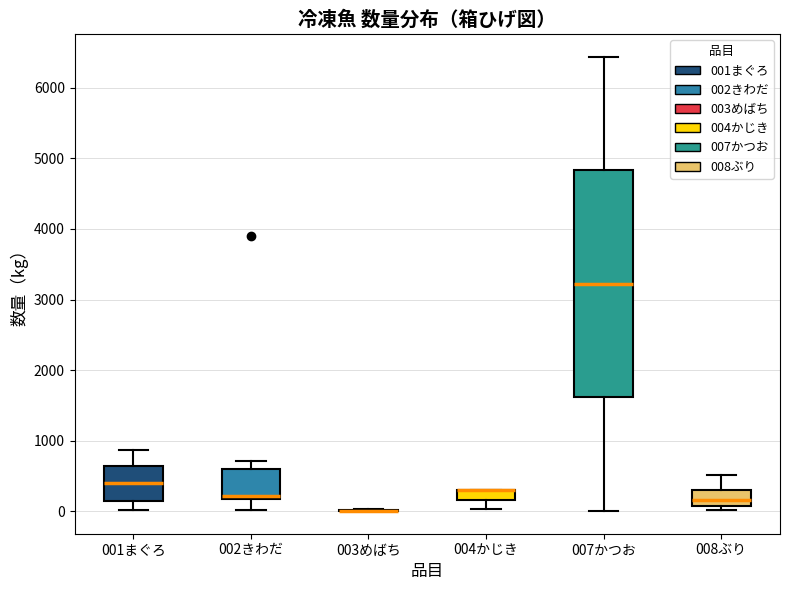

Where does the median line of the box for 008ぶり sit on the y-axis? The values are not printed on the chart, so give them approximately, as read against the axis.

200